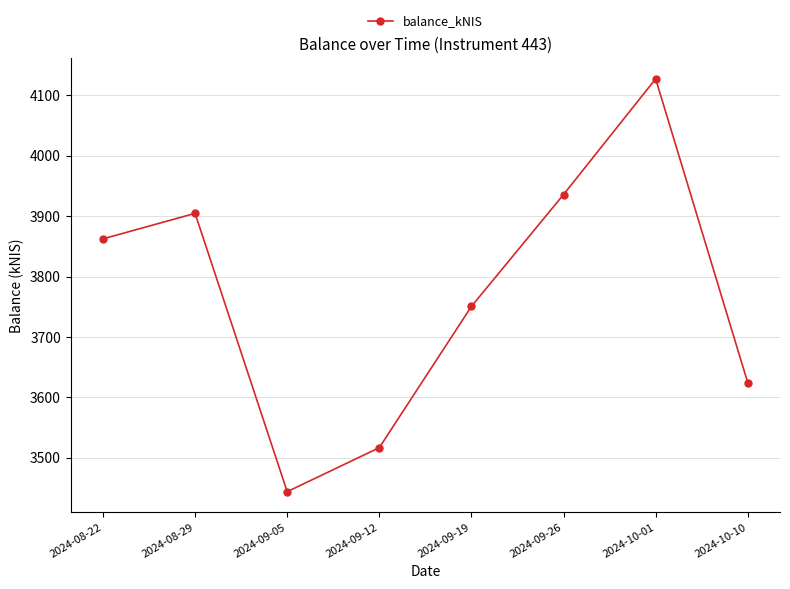

True or false: the data shows 4127.5 at 2024-10-01.

True